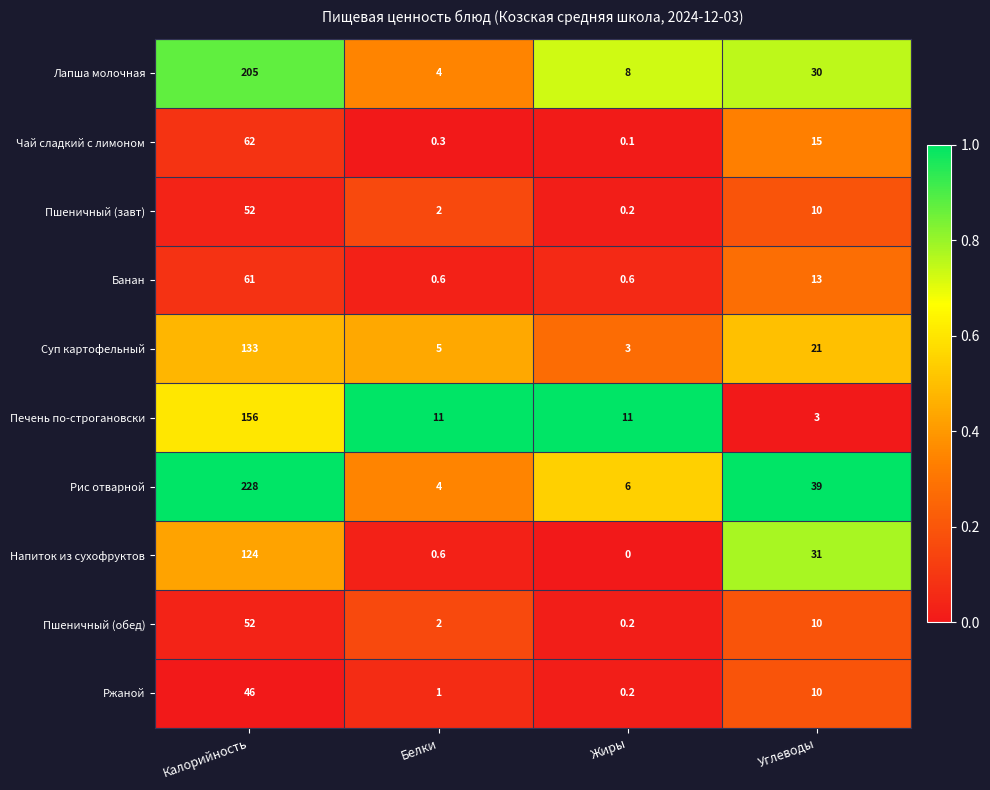

Which series has the largest total across all categories?

Рис отварной